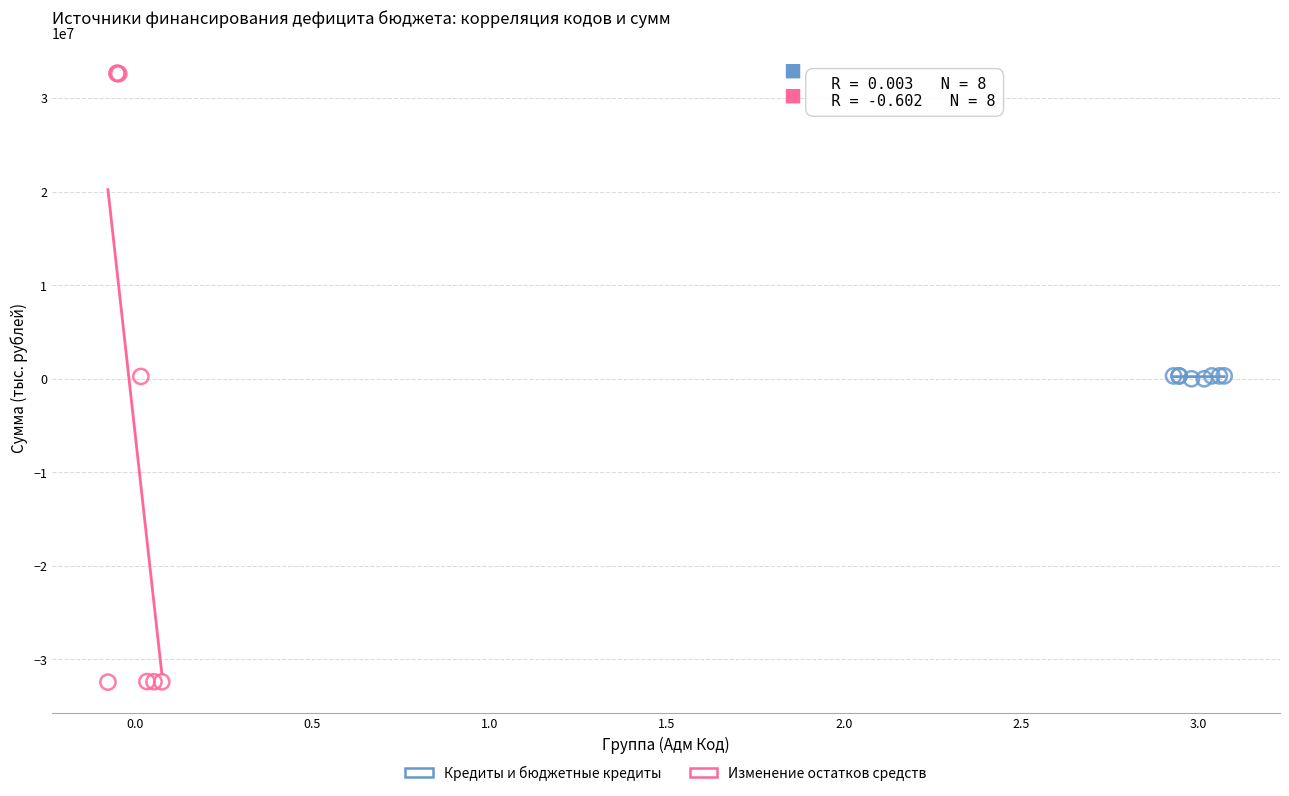

Which series has the widest spread of Y values?

Изменение остатков средств